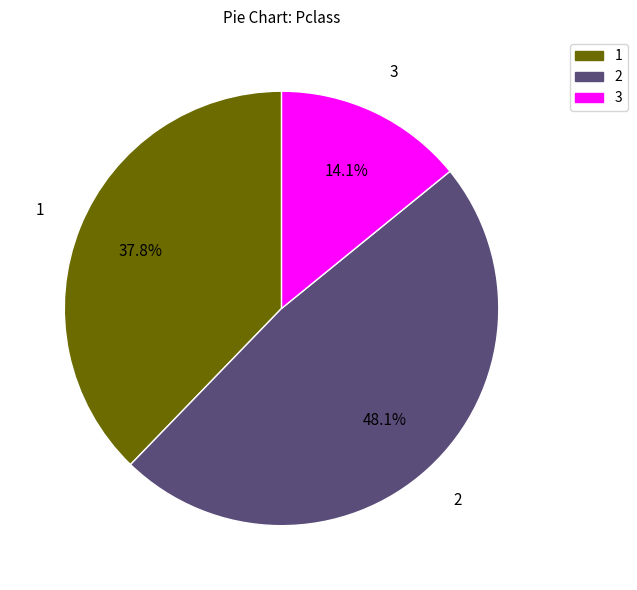

Count the number of slices in the pie.

3